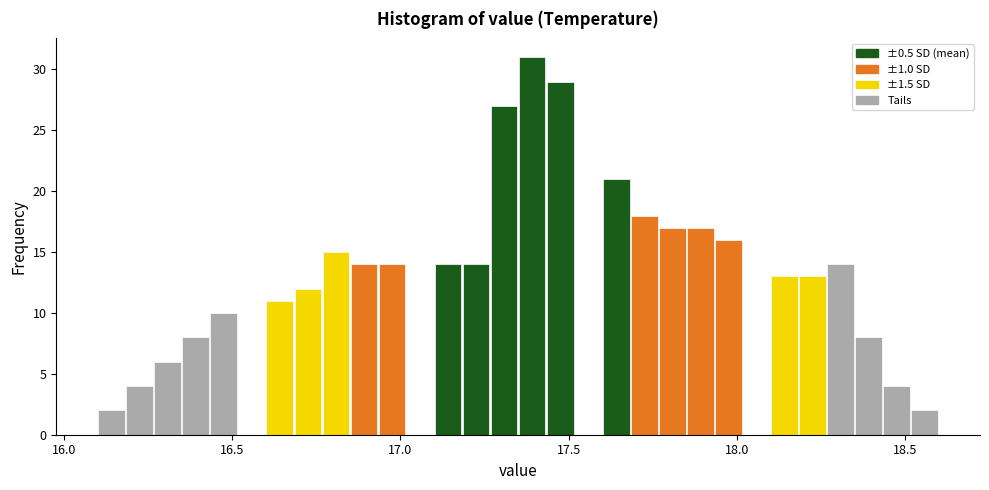

Around what value on the x-axis is the tallest bar? Give the approximate position of its centre, as read against the axis.

17.40